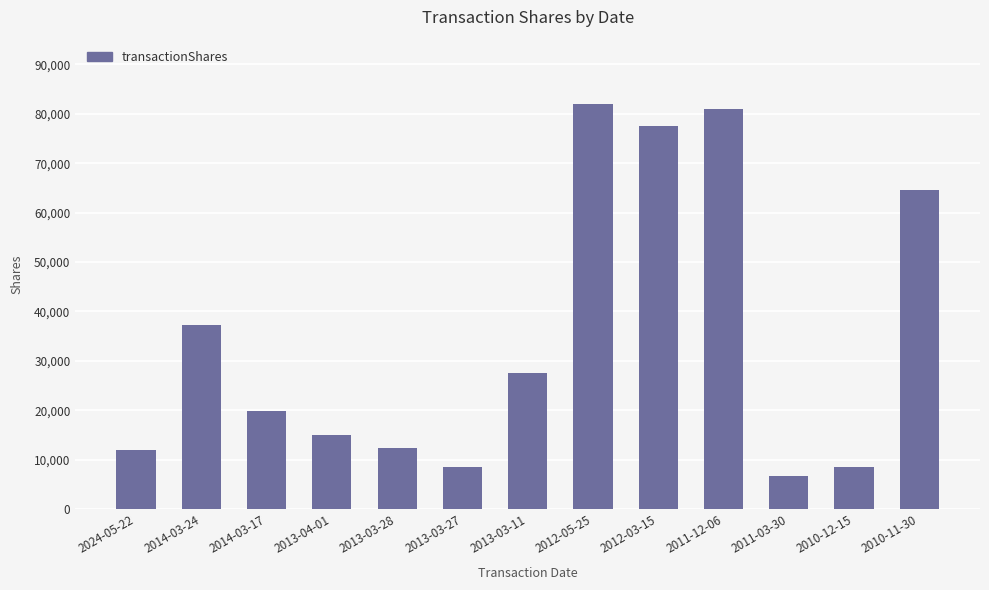

What is the difference between the second highest and second lowest values?

72517